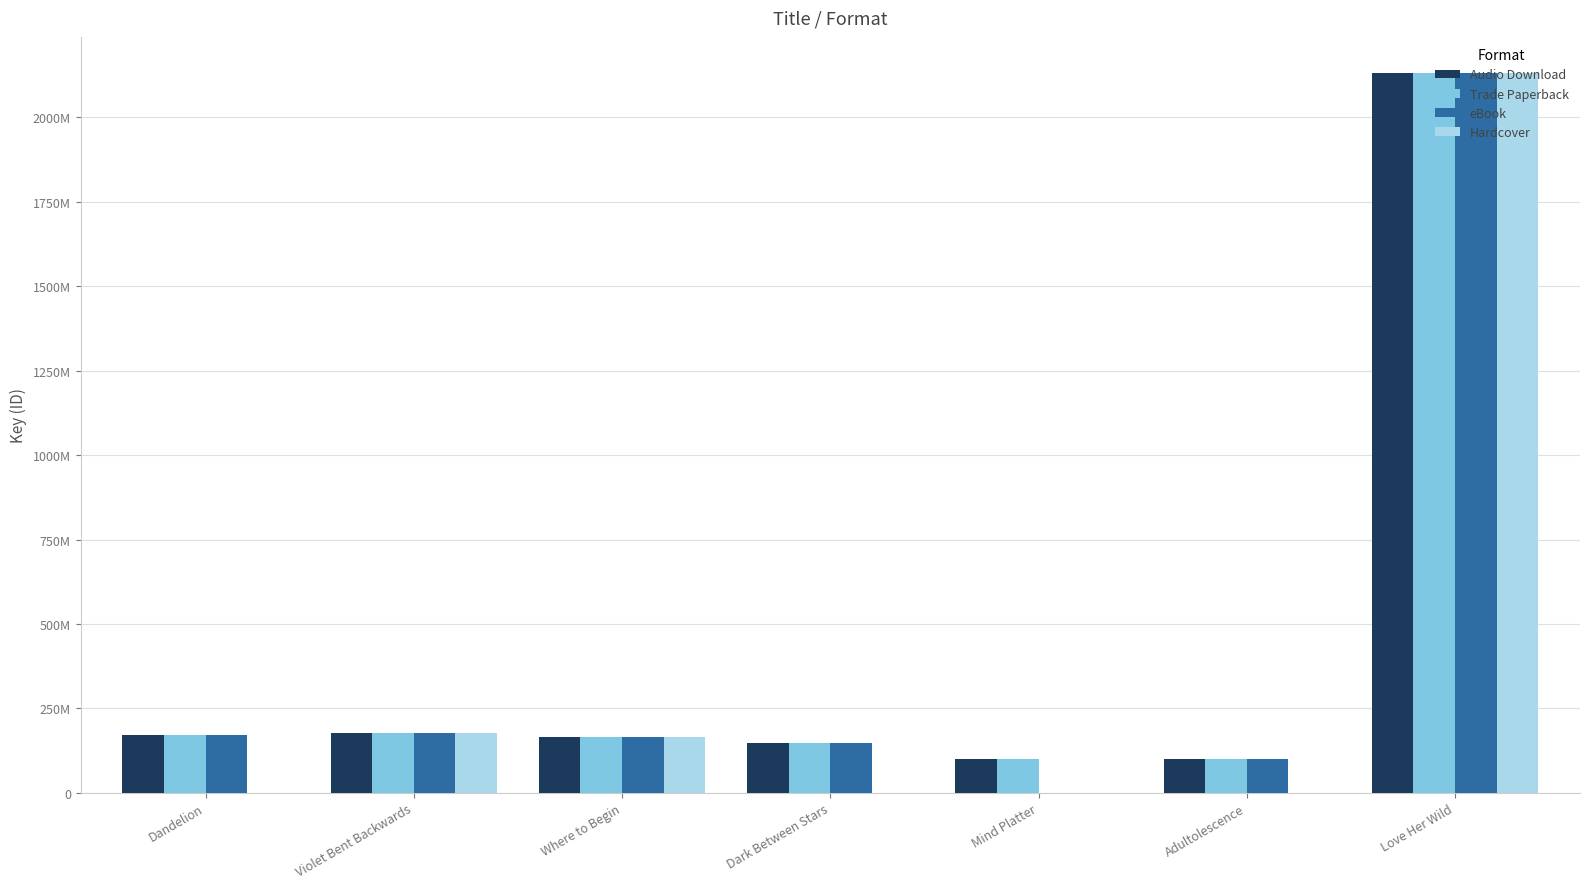

What is the label of the 4th bar from the right?

Dark Between Stars